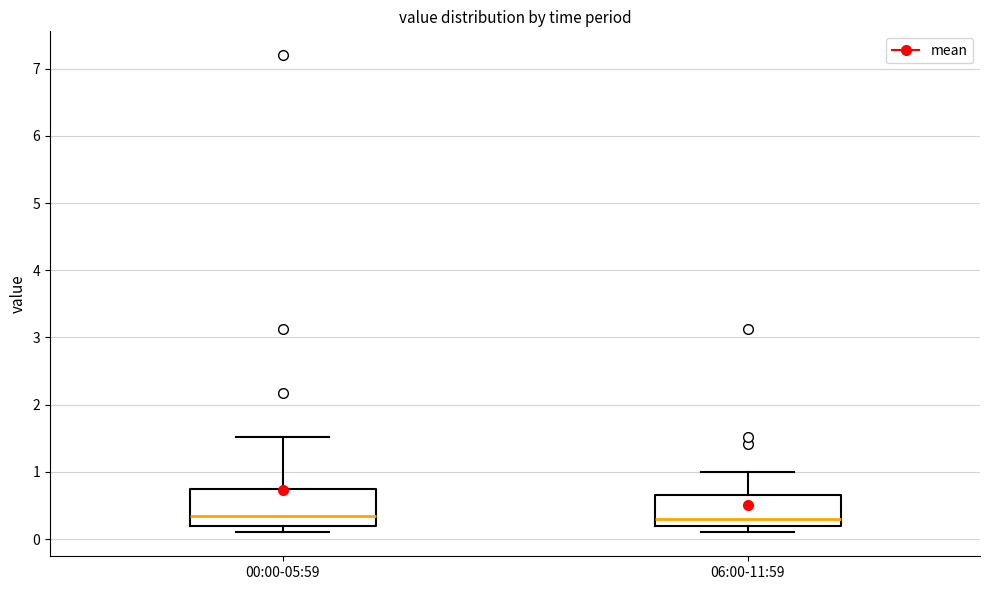

Where is the upper edge of the box for 00:00-05:59 on the y-axis? The values are not printed on the chart, so give them approximately, as read against the axis.

0.7